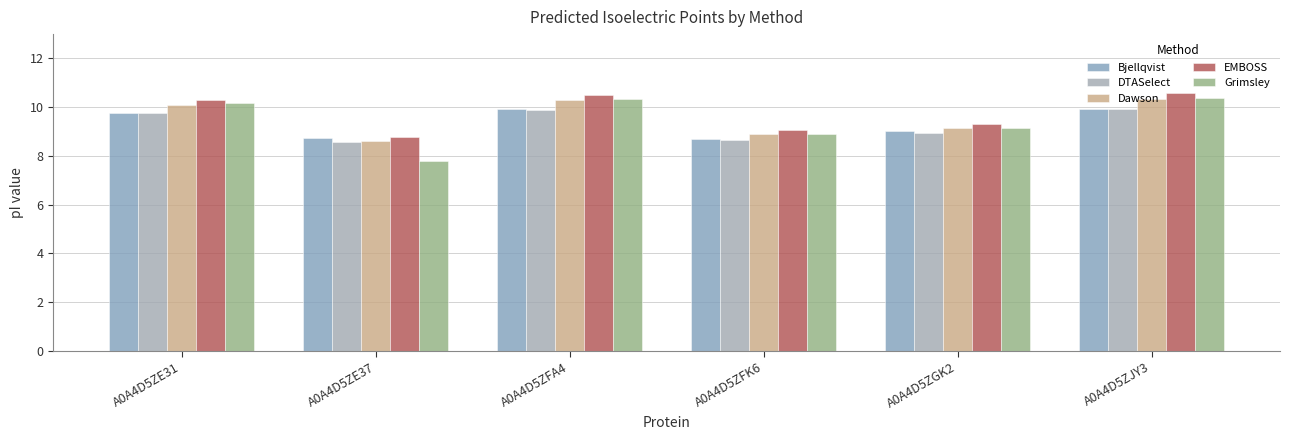

Does the chart contain stacked bars?

No